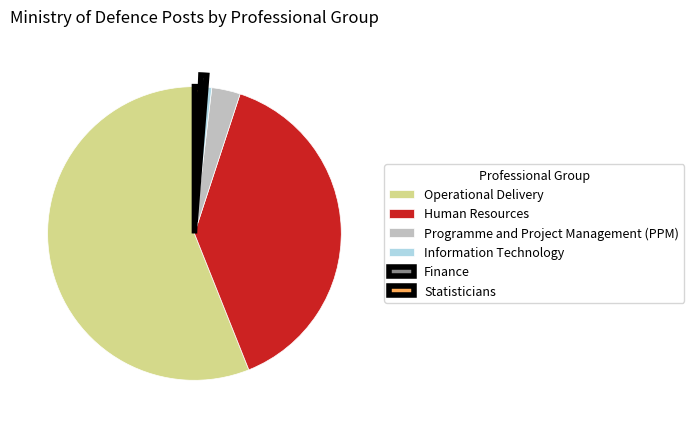

Approximately how many times larger is the value at Finance compared to Statisticians?

1.0